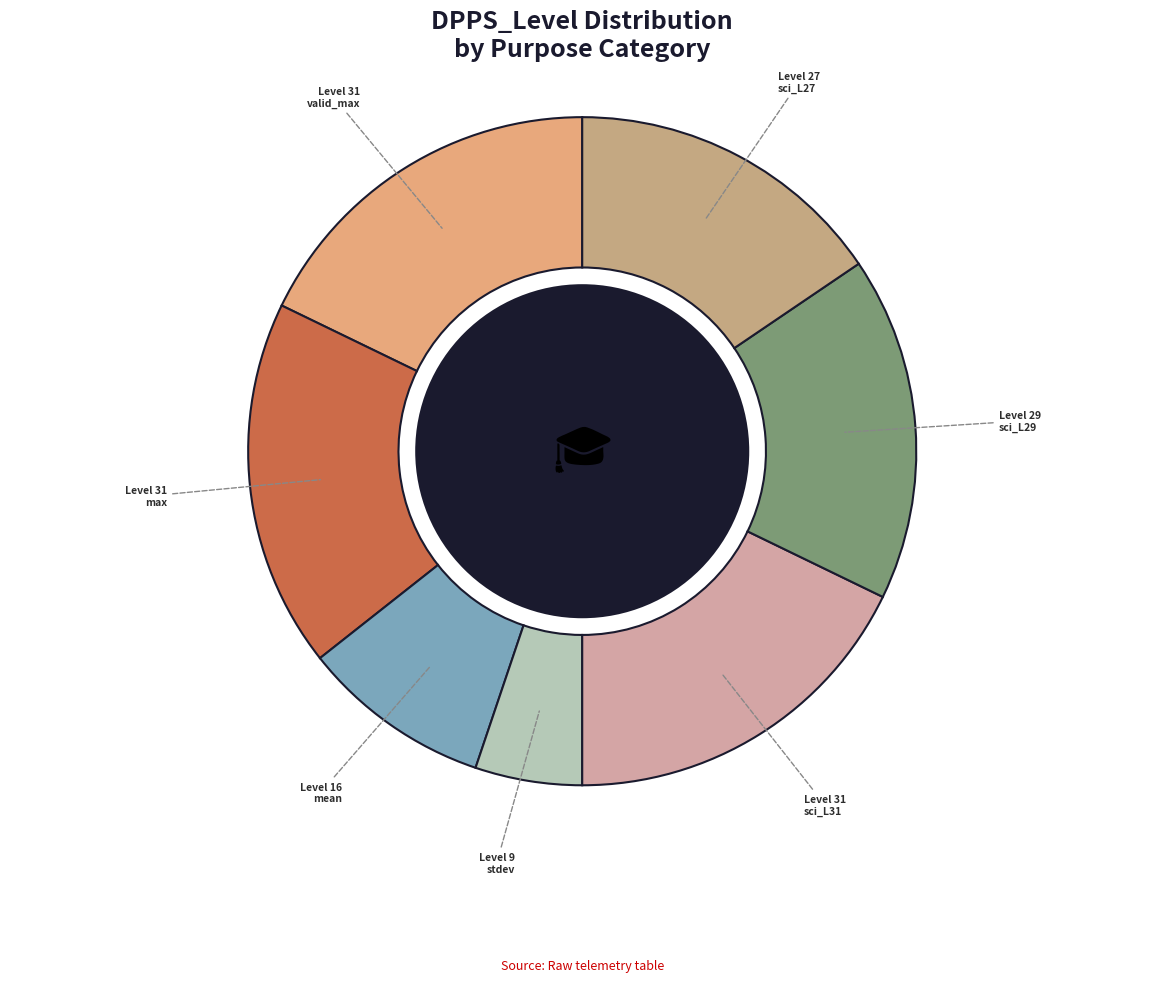

Is there any slice that represents more than half of the pie?

No